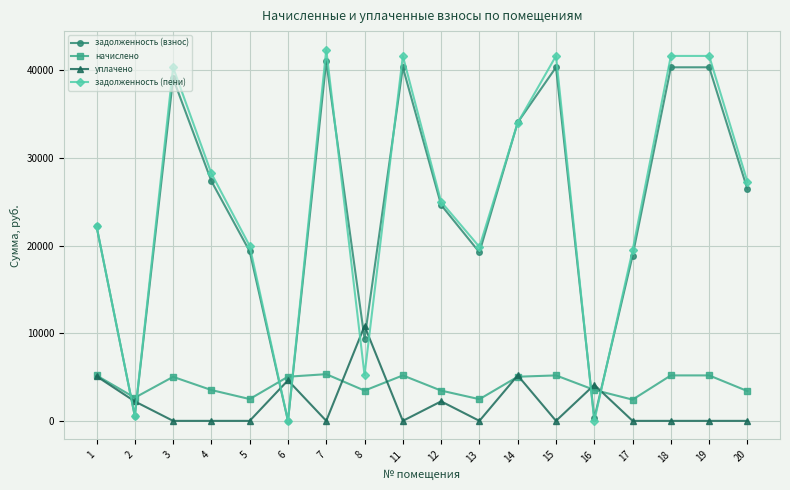

Which series has the largest total across all categories?

задолженность (пени)